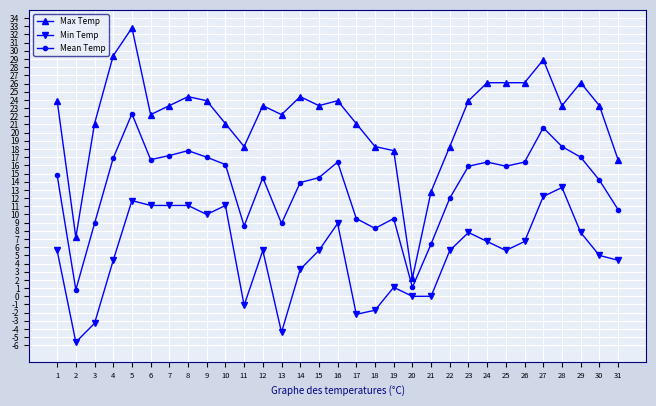

What is the sum of the Mean Temp values at 30 and 17?

23.7